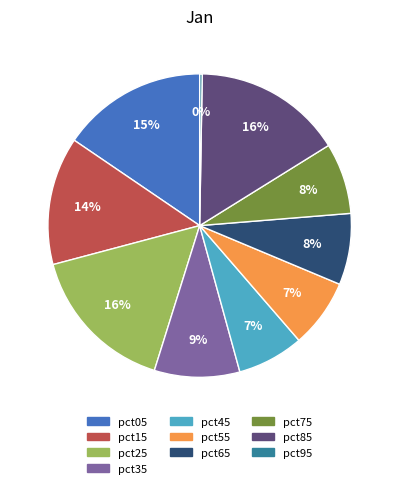

Is pct75 the majority of the pie?

No